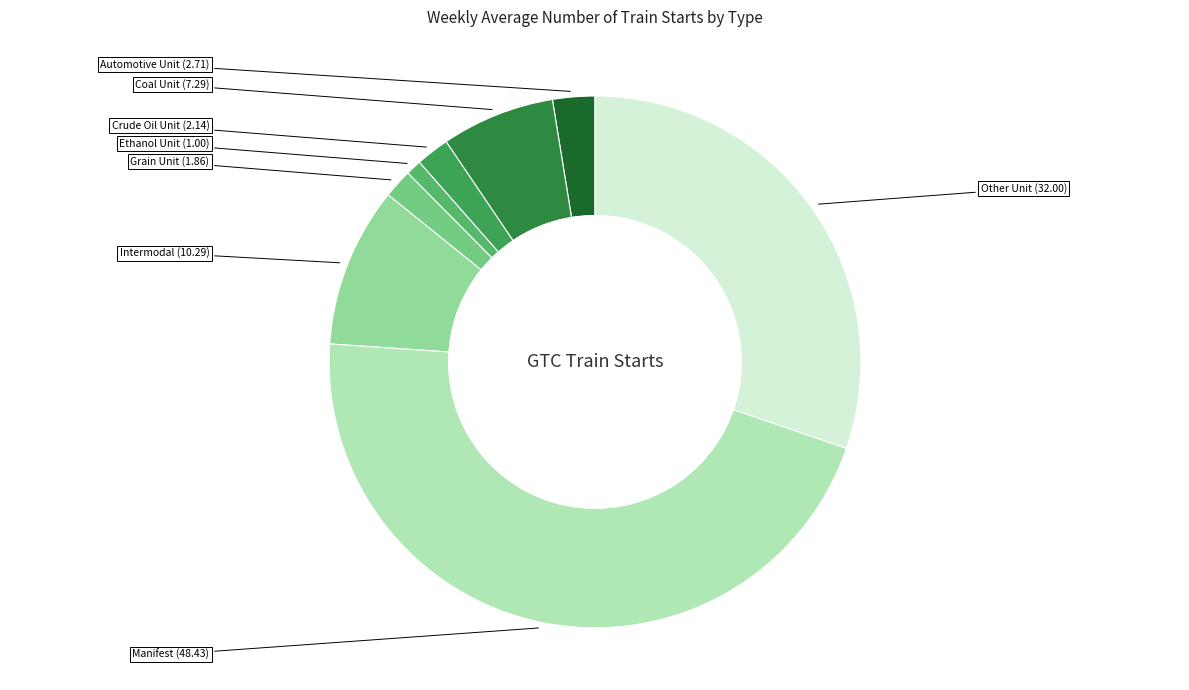

Do Crude Oil Unit and Intermodal together represent more than half of the pie?

No